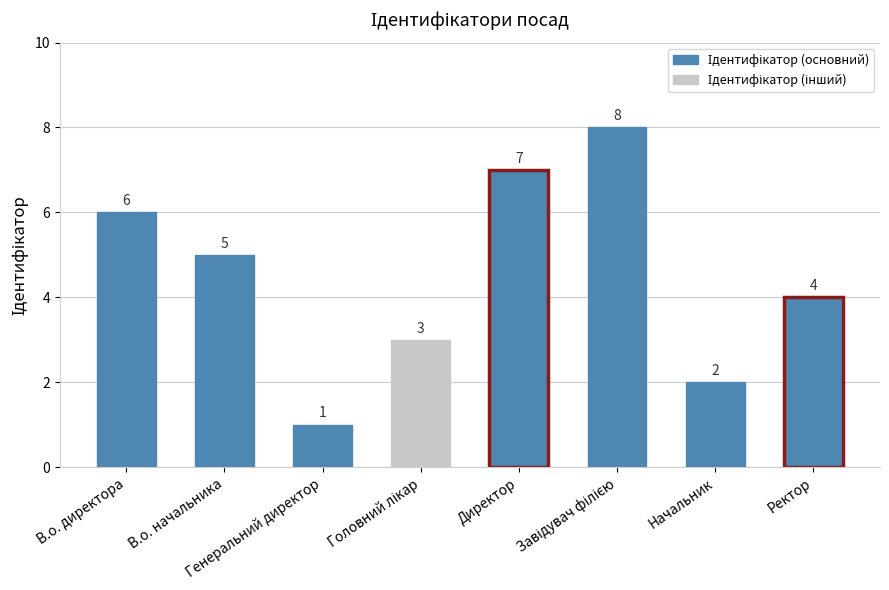

What is the difference between the second highest and minimum values?

6